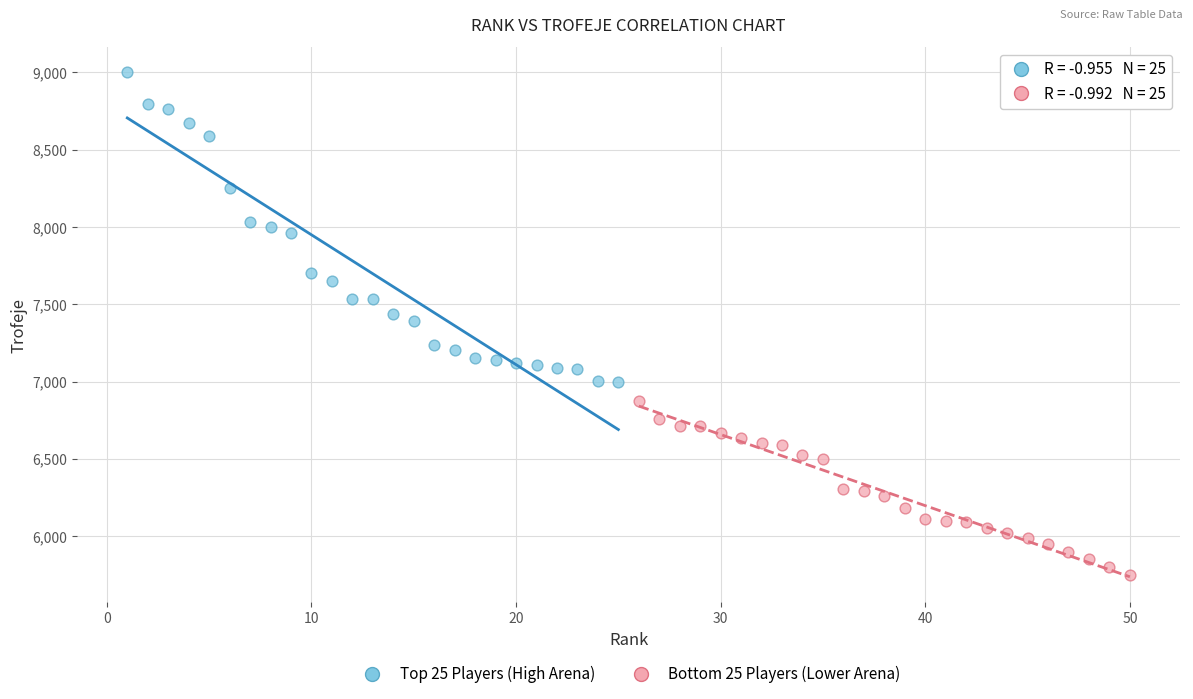

Which series has the widest spread of Y values?

Top 25 Players (High Arena)